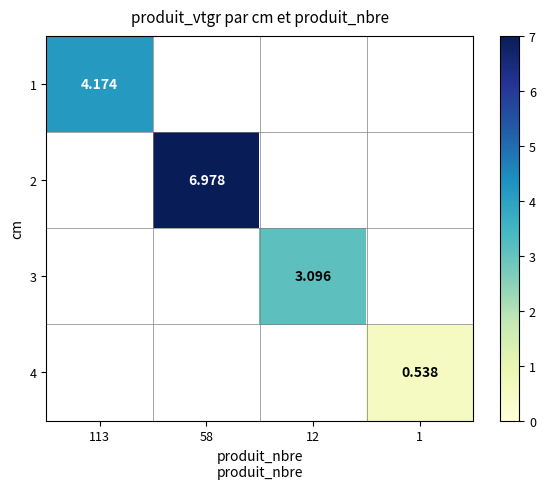

Which has a higher value, 12 or 113?

113